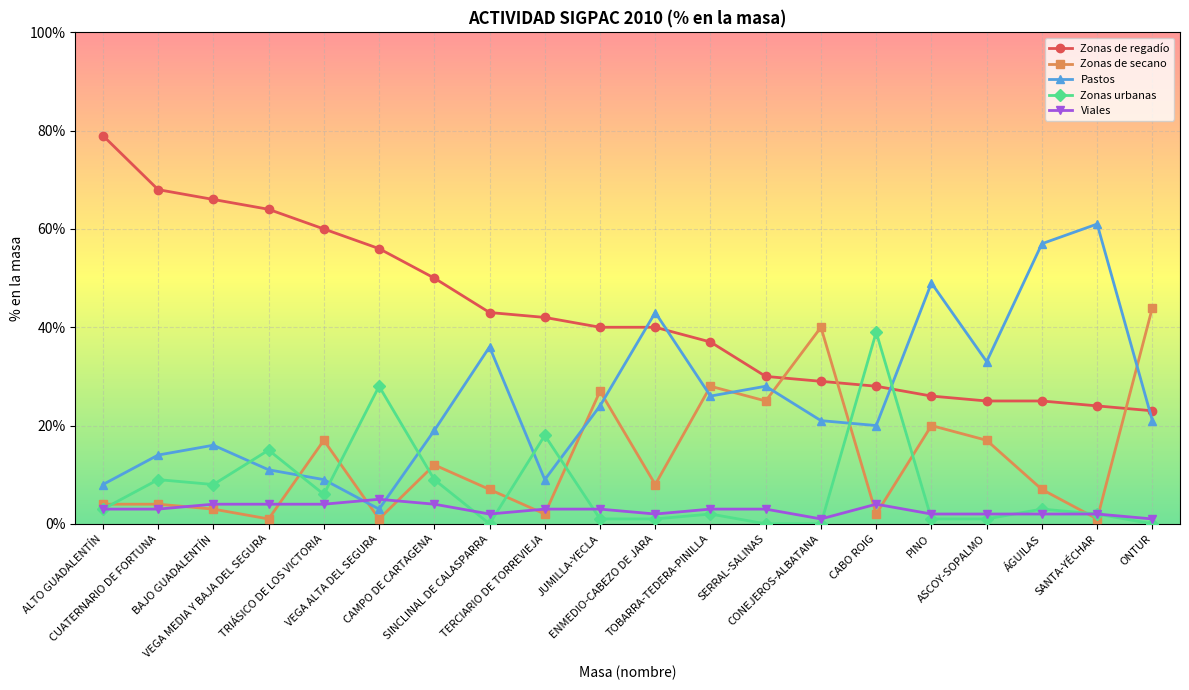

List the series in order of their peak value, lowest first.

Viales, Zonas urbanas, Zonas de secano, Pastos, Zonas de regadío